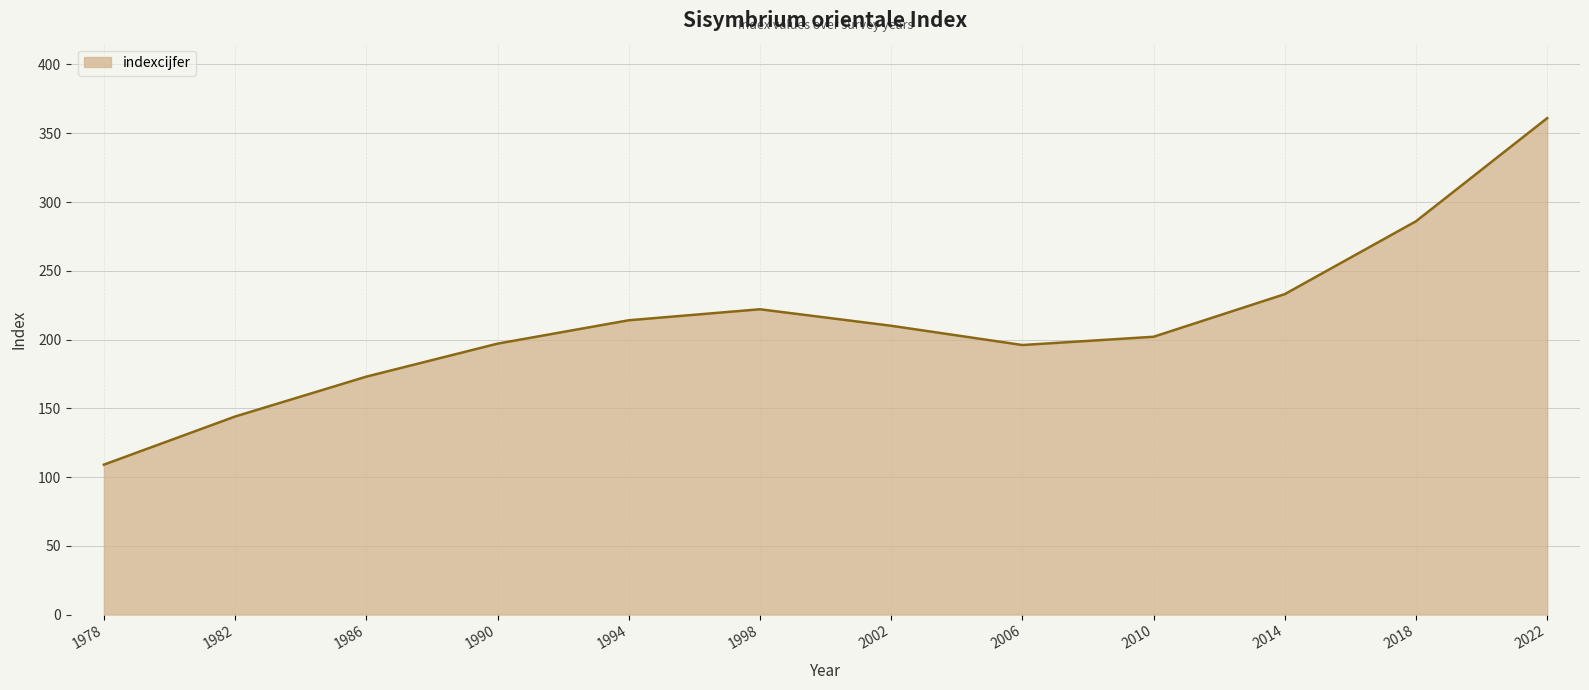

Which label corresponds to the smallest value in the chart?

1978